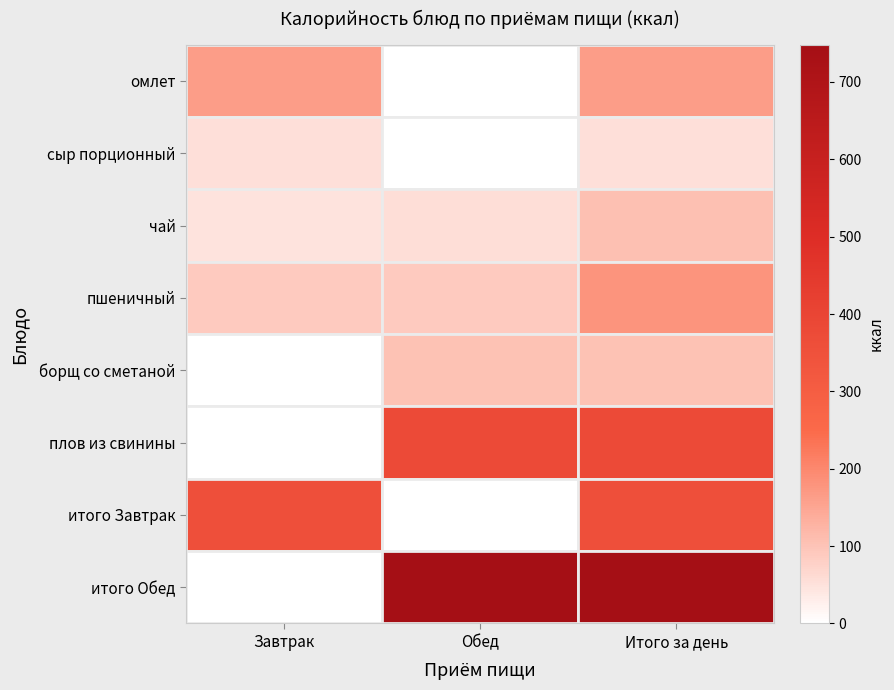

Between Обед and Итого за день, which is larger?

Итого за день